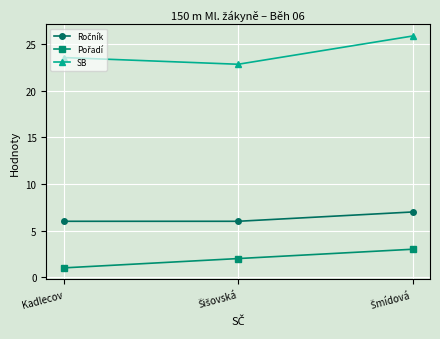

Does the chart display data point markers on the line(s)?

Yes